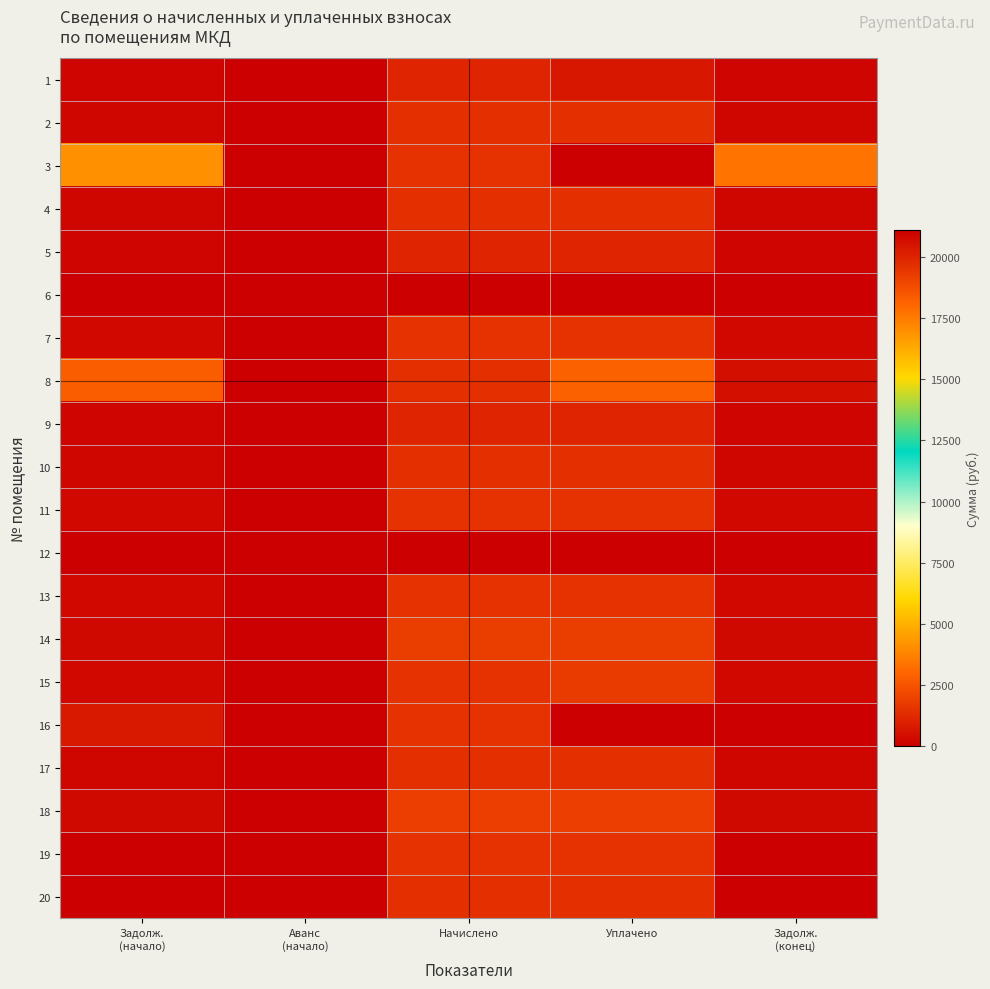

How many series are shown in this chart?

20